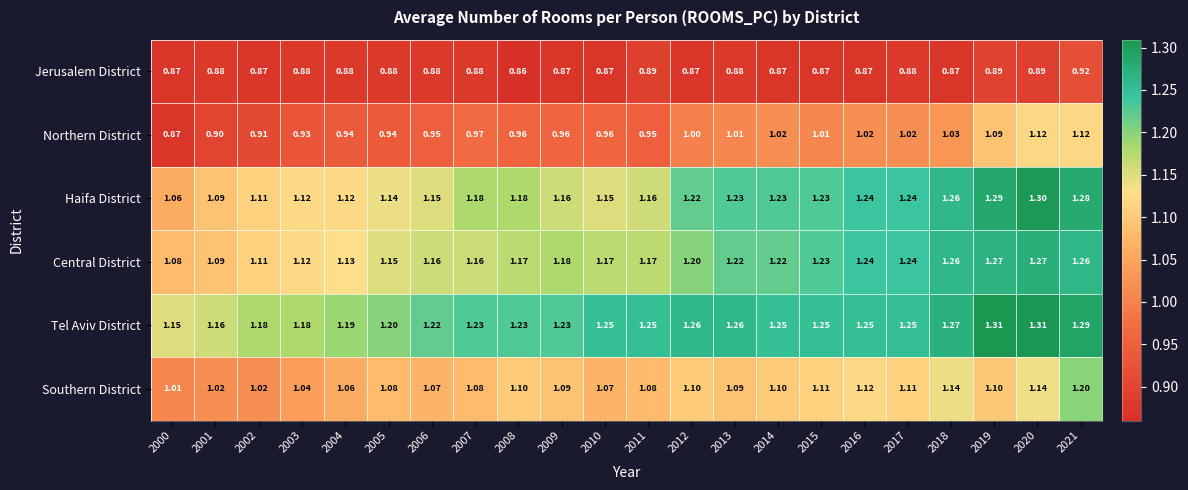

Which series has the largest range (max minus min)?

Northern District